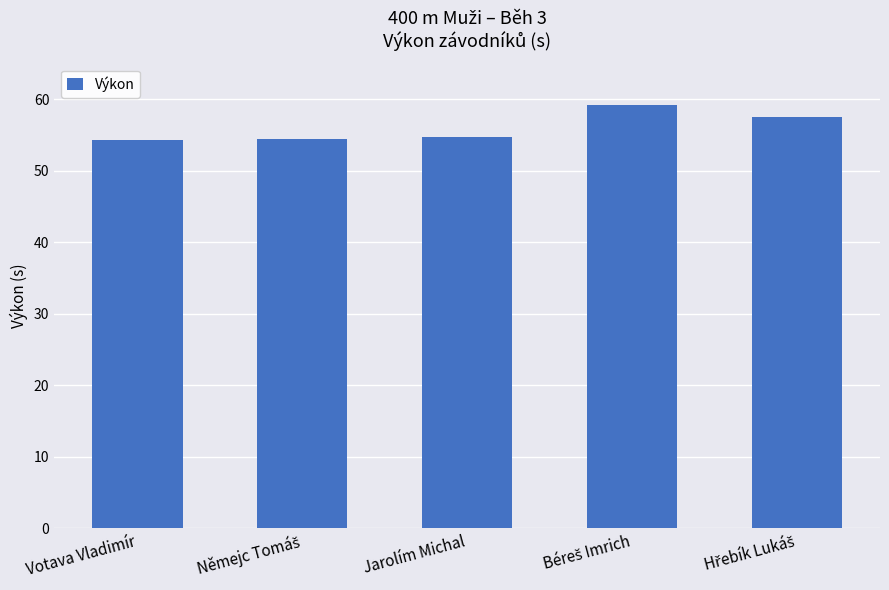

What value does the data have at Jarolím Michal?

54.8